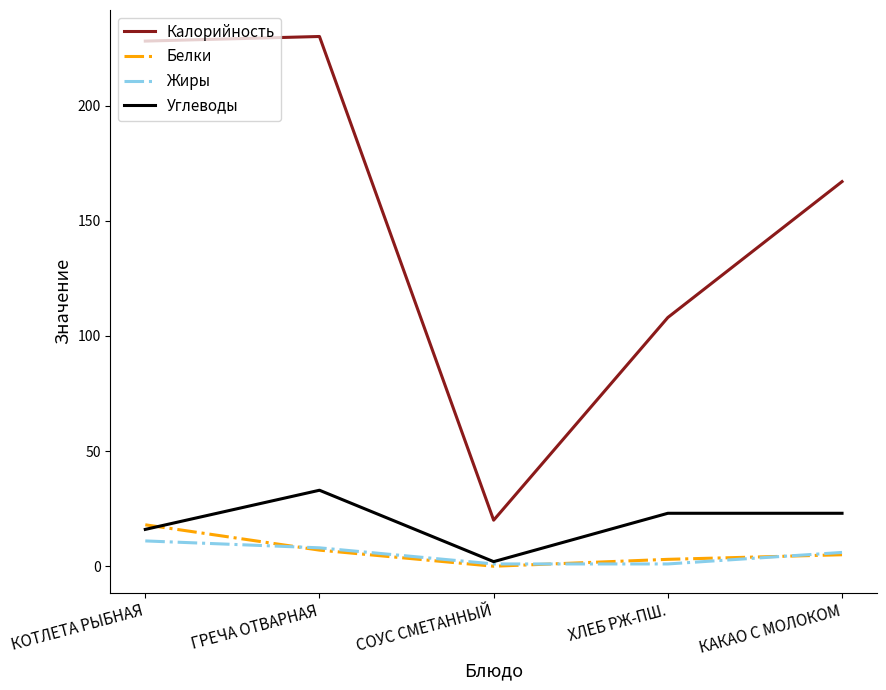

True or false: Белки and Калорийность cross at least once.

False